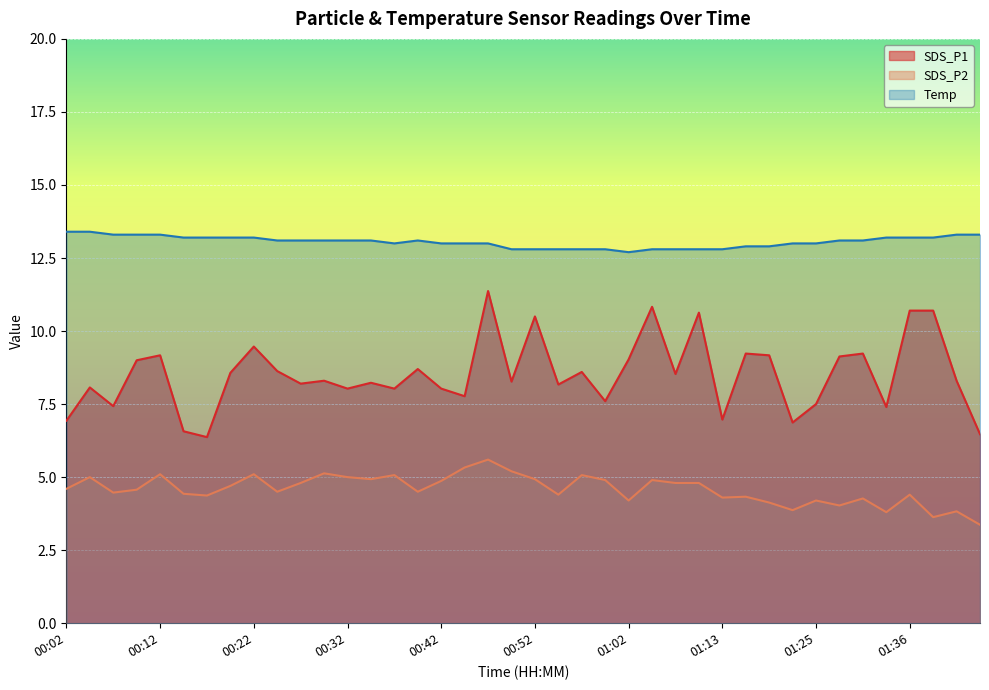

True or false: SDS_P2 and Temp cross at least once.

False